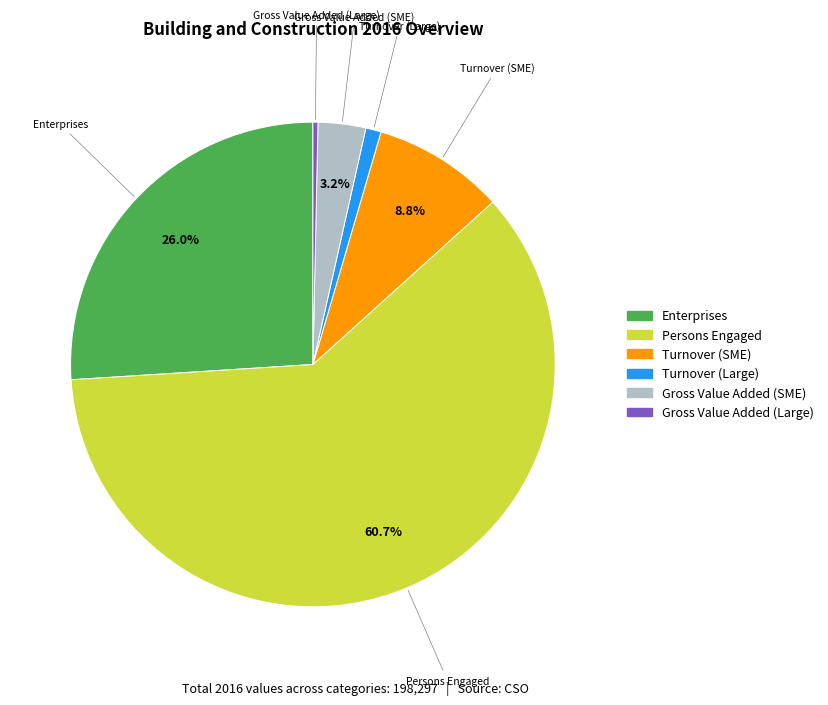

Which category has the smallest portion of the pie?

Gross Value Added (Large)